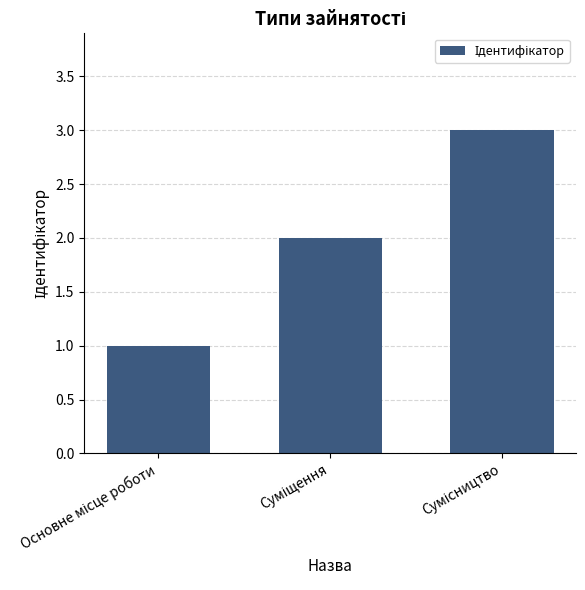

How many series are shown in this chart?

1